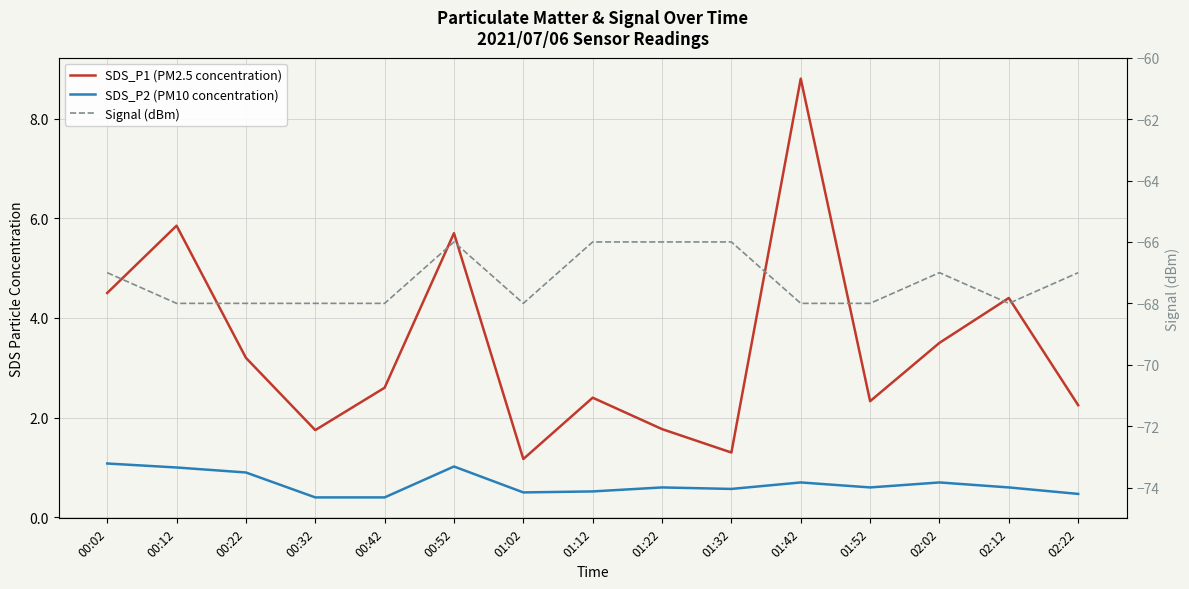

At 01:52, list the series in order from largest to smallest.

SDS_P1 (PM2.5 concentration), SDS_P2 (PM10 concentration), Signal (dBm)